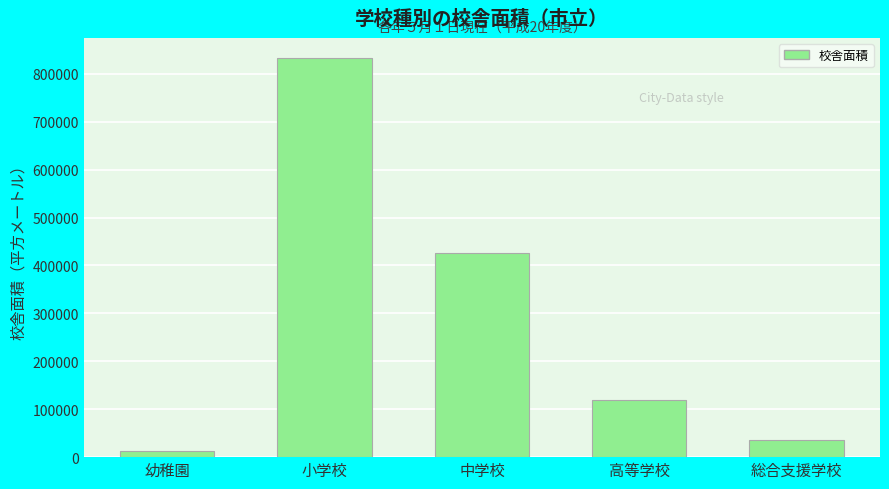

Reading left to right, extract all data points from this chart.

幼稚園=12040	小学校=832984	中学校=425184	高等学校=118597	総合支援学校=35671